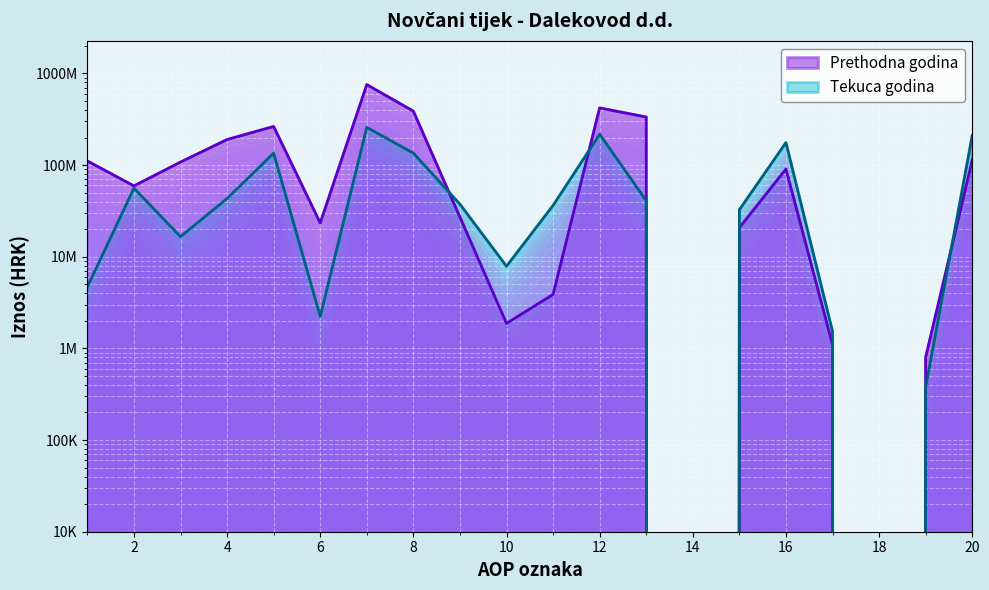

True or false: Tekuca godina has a value of 58602464 at 9.

False